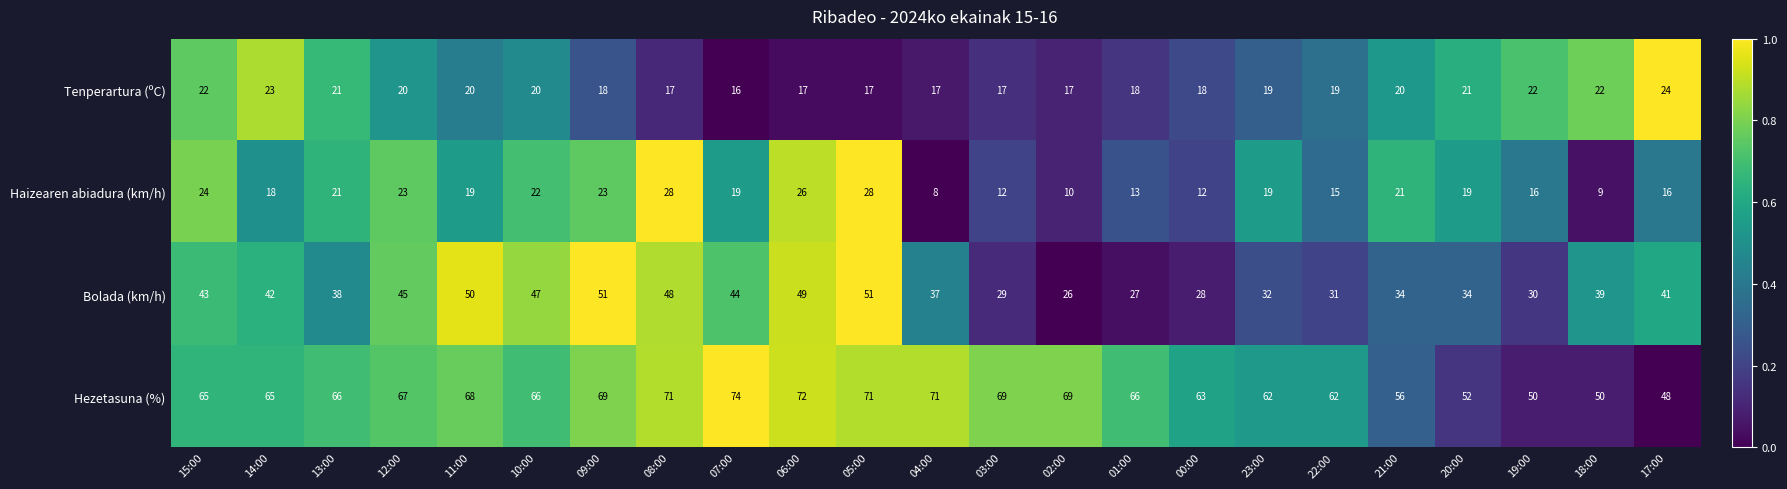

What is the total value across all series at 14:00?

148